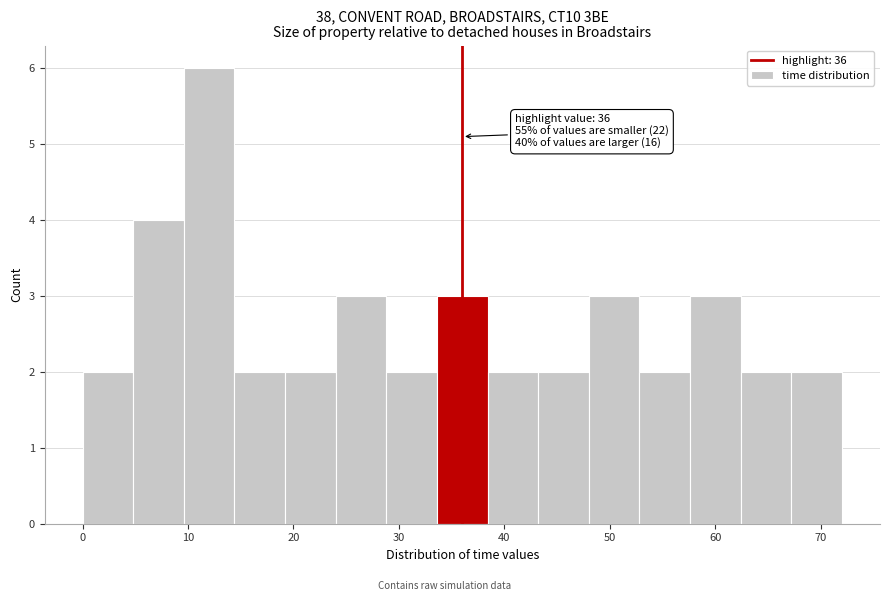

Over which range of the x-axis is the bar tallest?

9.6 to 14.4